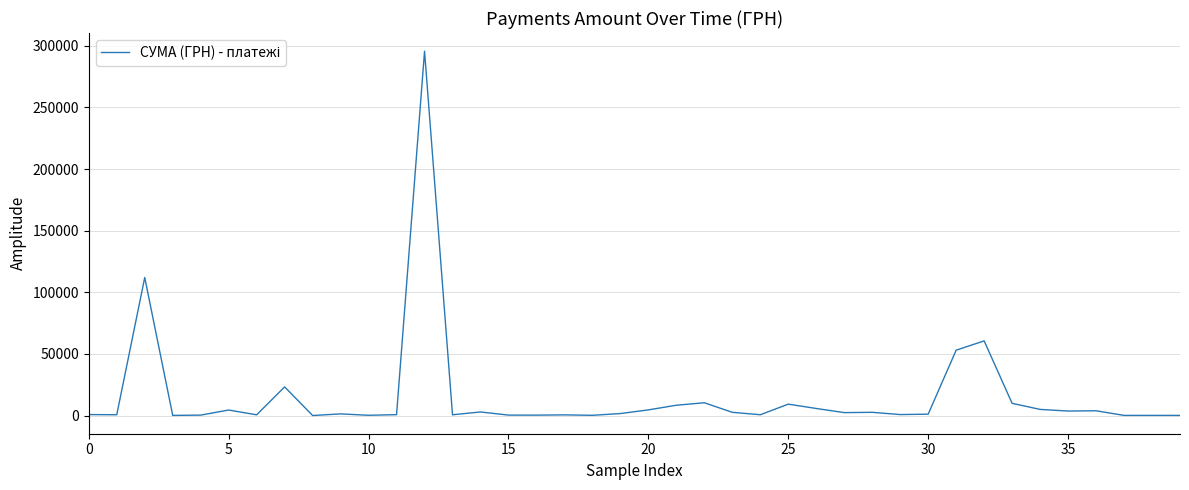

What is the maximum value shown in the chart?

295638.6